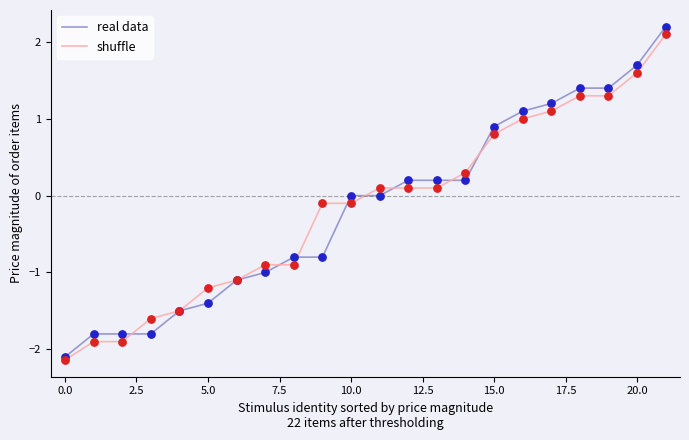

Which series has the widest spread of values?

real data